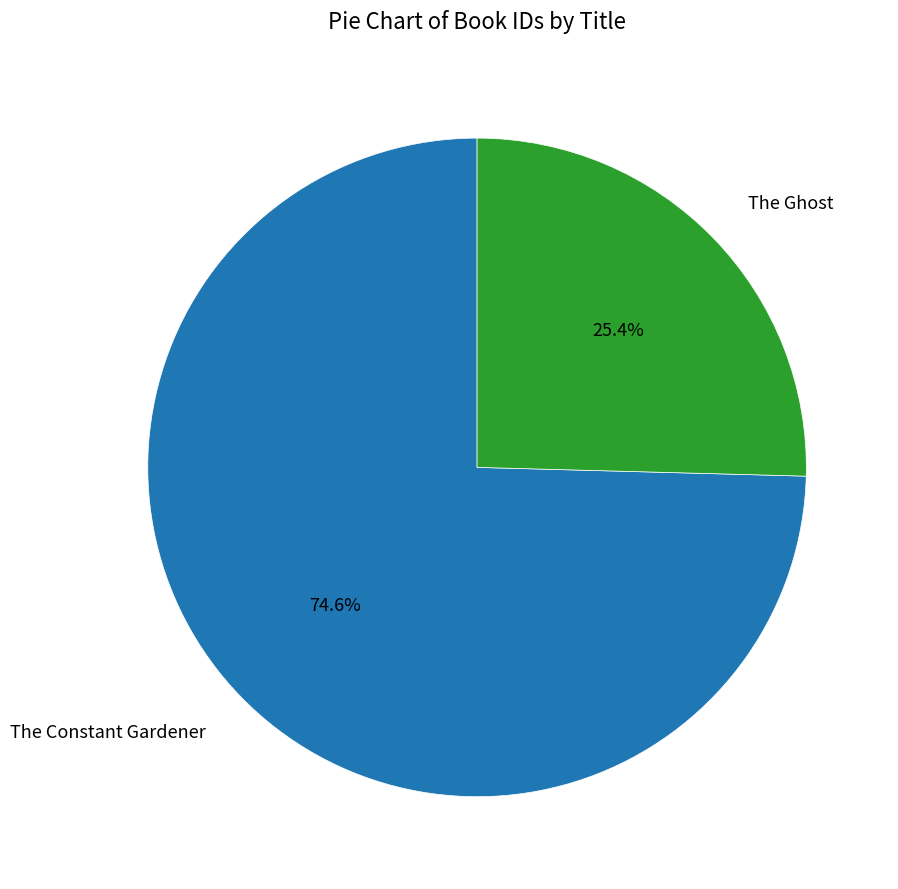

To the nearest percent, what is the difference between the largest and smallest slice percentages?

49%